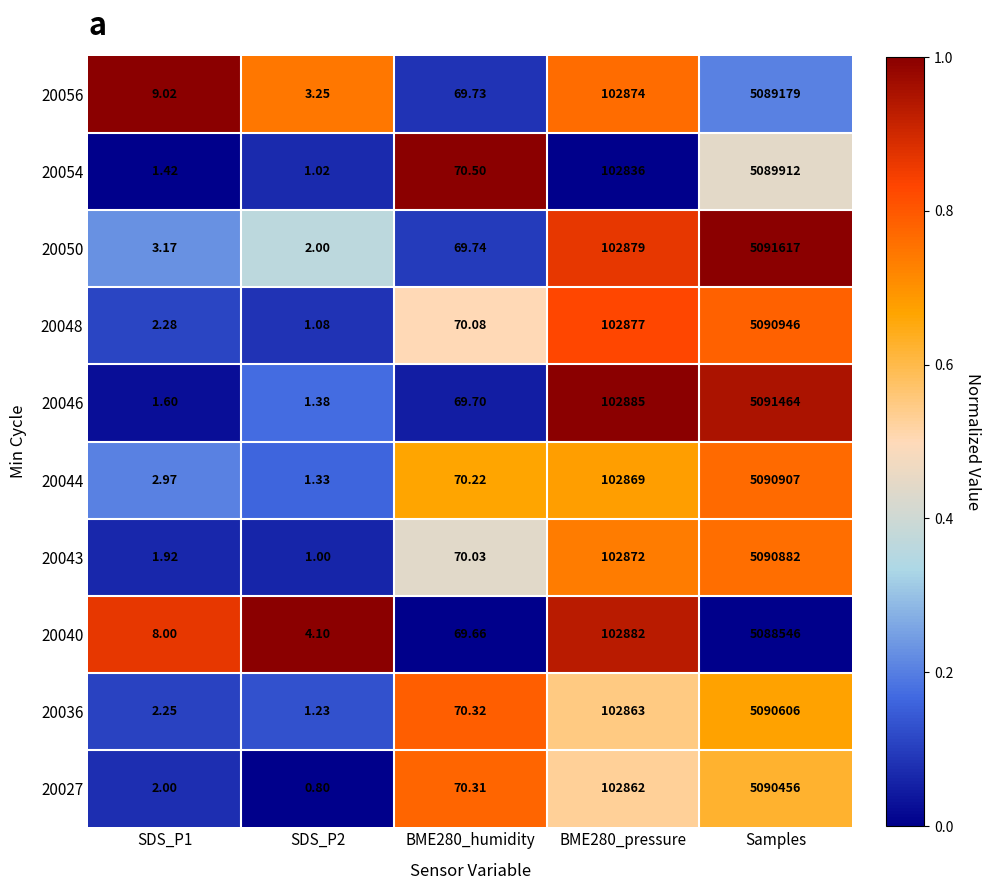

At which label does 20044 reach its peak?

Samples